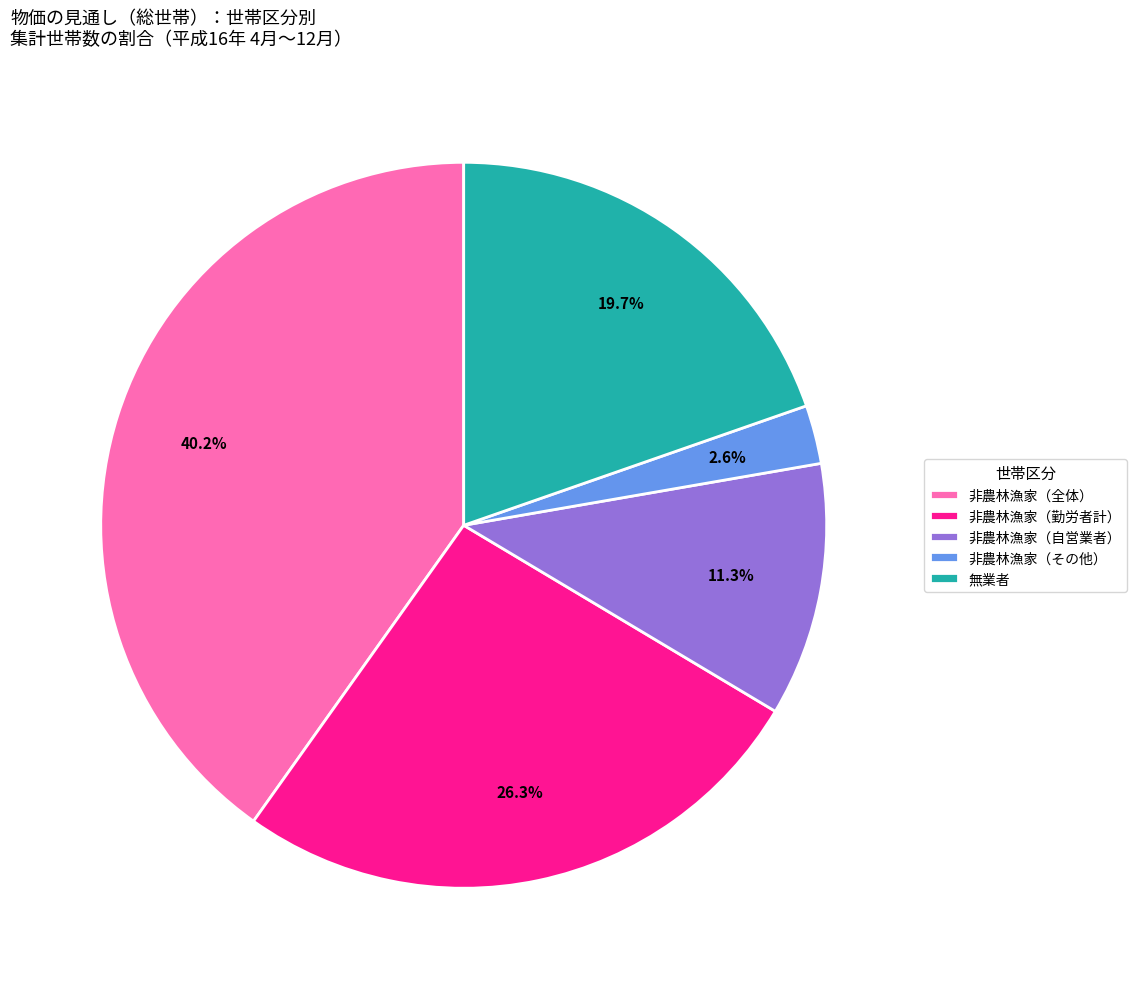

What is the largest slice in the pie chart?

非農林漁家（全体）